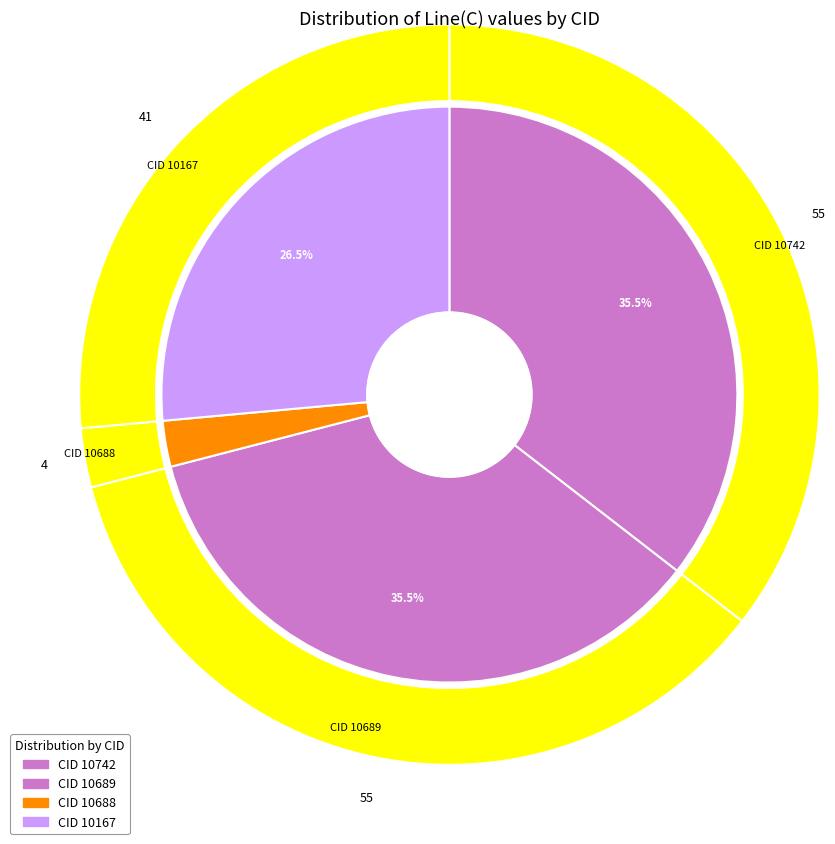

How many segments does this pie chart have?

4